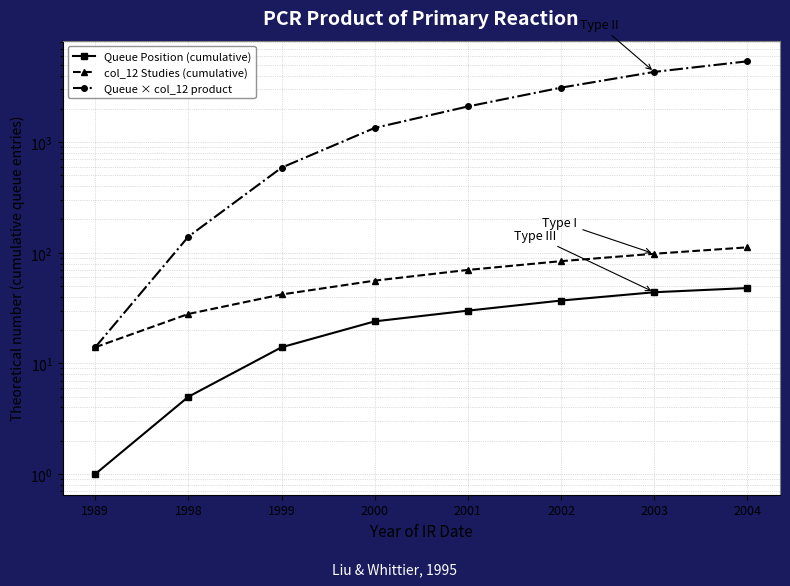

What is the highest value of the Queue Position (cumulative) series?

48